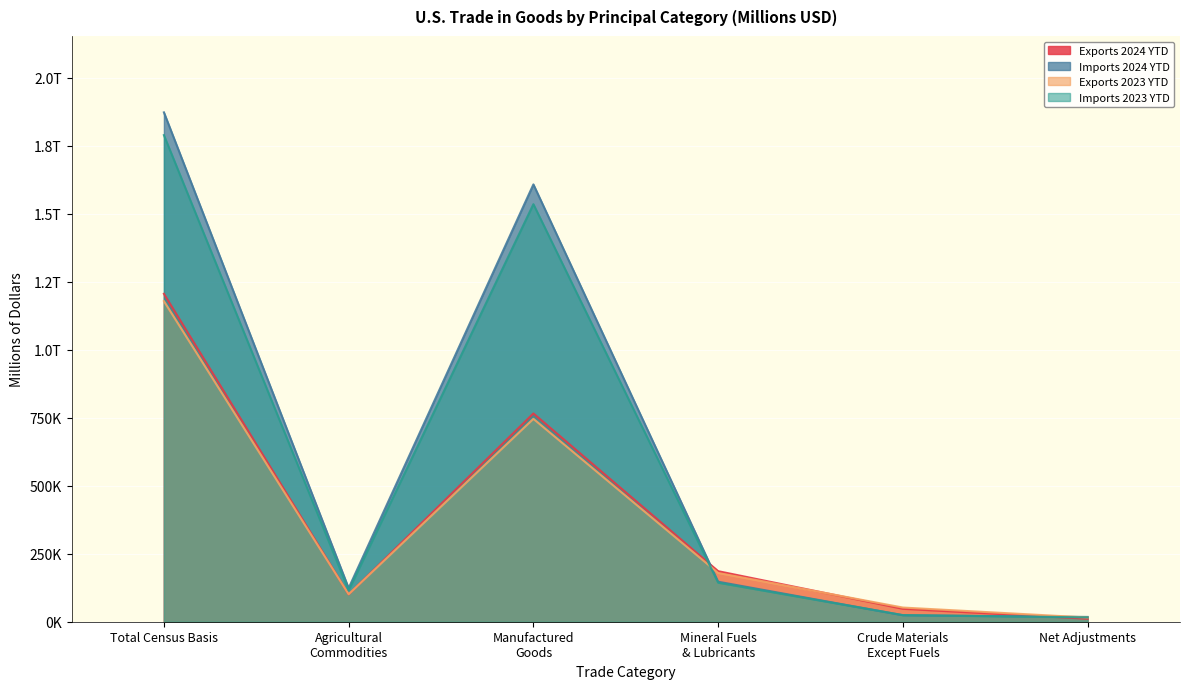

What are all the series names shown in the legend?

Exports 2024 YTD, Imports 2024 YTD, Exports 2023 YTD, Imports 2023 YTD